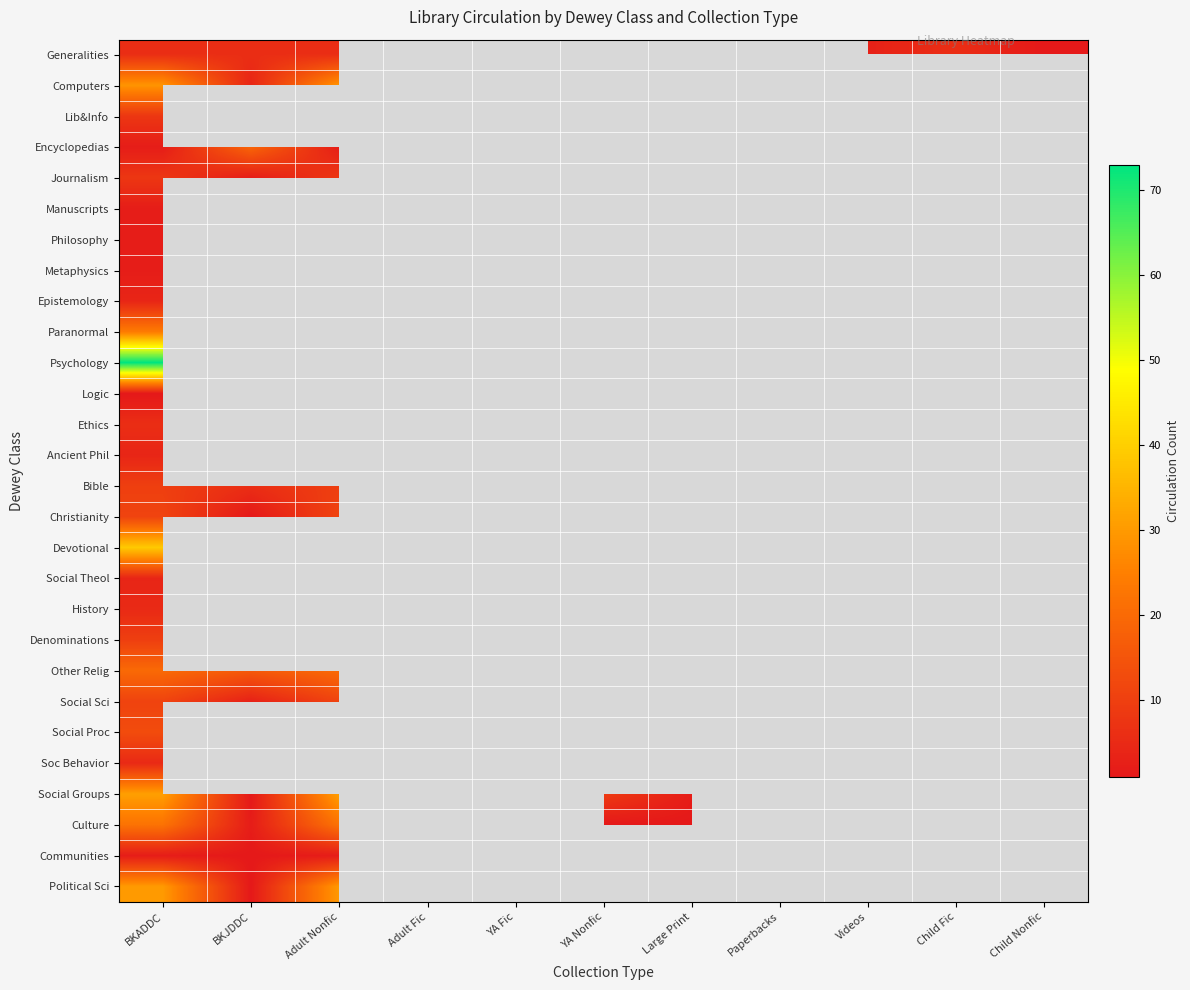

Which label corresponds to the smallest value in the chart?

Child Nonfic